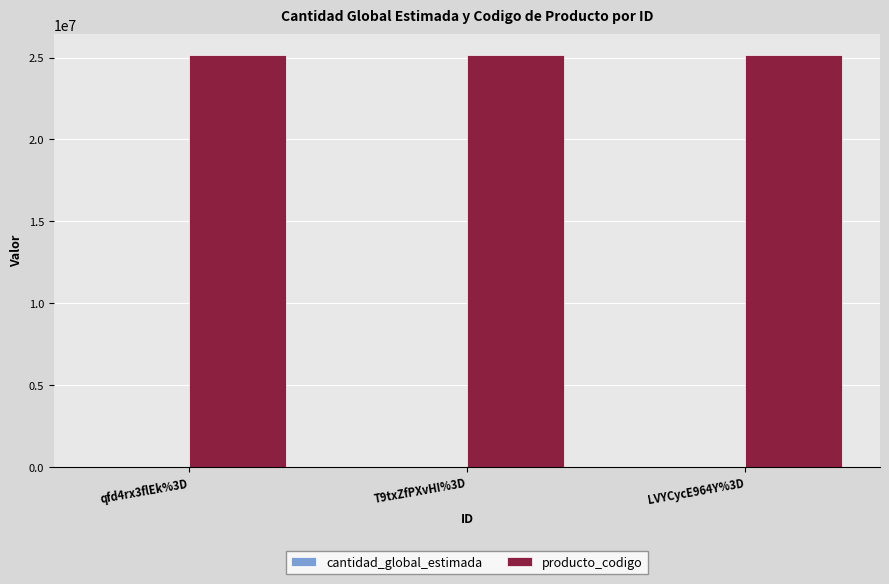

Which series has the largest total across all categories?

producto_codigo